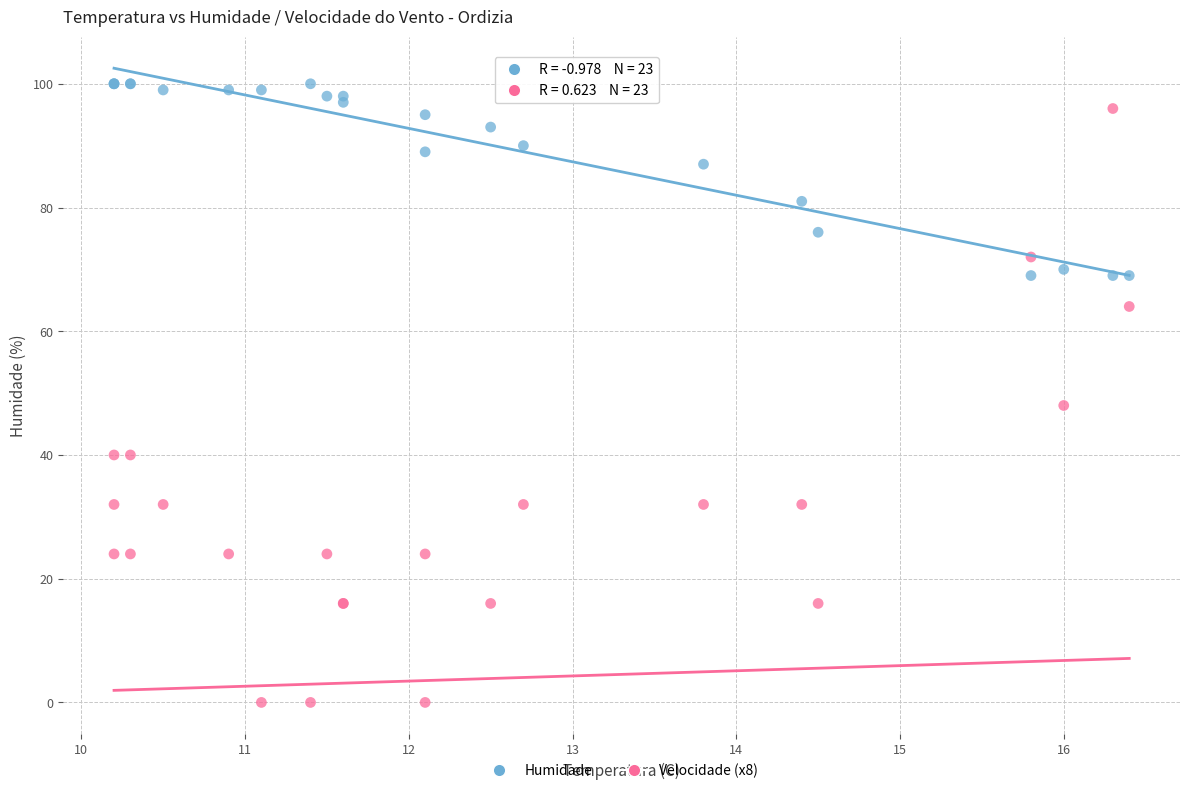

Across all series, what Y value is closest to 50?

48